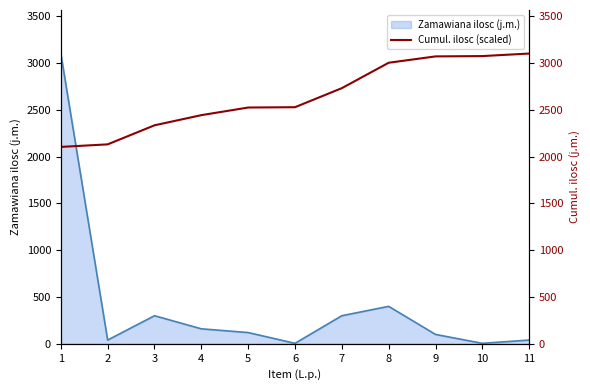

True or false: the data shows 819.2 at 9.

False